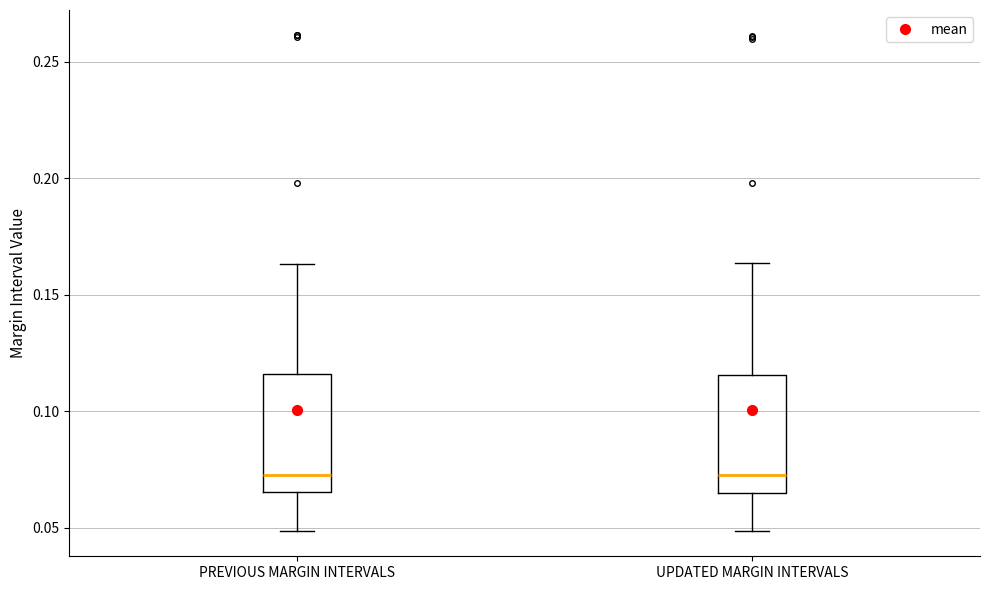

Reading left to right, transcribe this box plot: for each box, give where its median line is, the range the box spans, and where its two whiskers end, as read against the y-axis. The values are not printed on the chart, so give them approximately, as read against the axis.

PREVIOUS MARGIN INTERVALS: median 0.075, box 0.065 to 0.115, whiskers 0.050 to 0.165
UPDATED MARGIN INTERVALS: median 0.075, box 0.065 to 0.115, whiskers 0.050 to 0.165